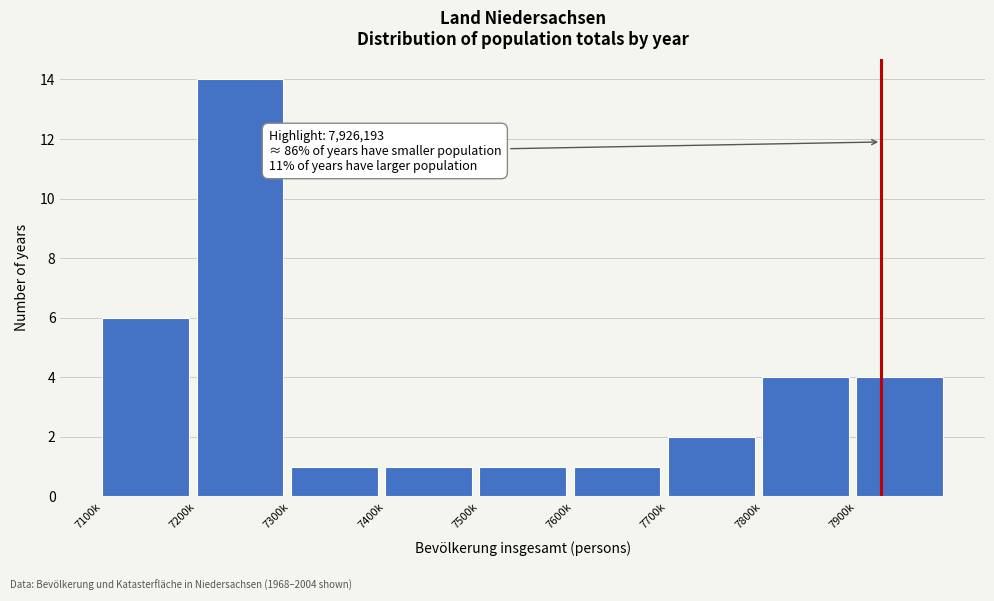

Reading left to right, list all the values displayed in this chart.

7100k=6	7200k=14	7300k=1	7400k=1	7500k=1	7600k=1	7700k=2	7800k=4	7900k=4